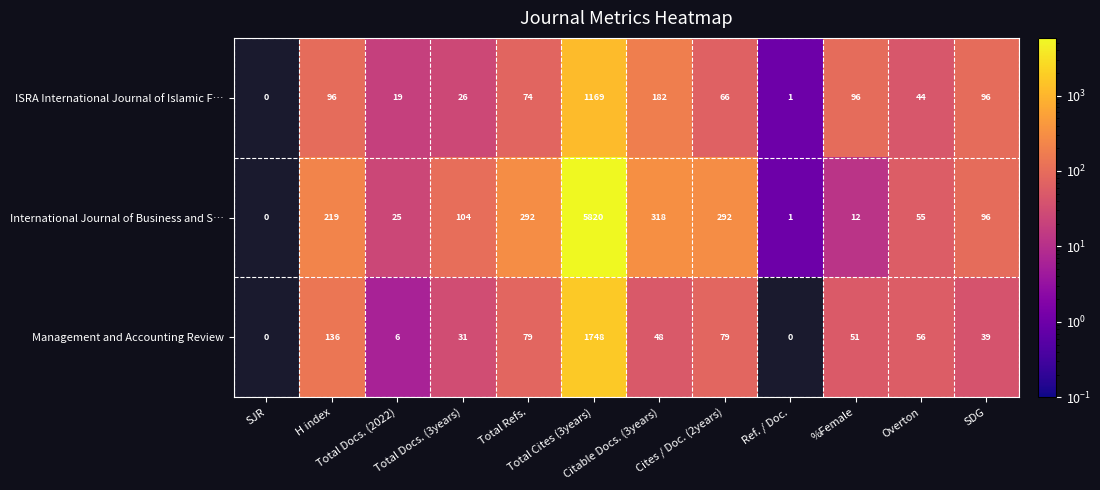

The value of ISRA International Journal of Islamic F… at Total Refs. is 74. True or false?

True